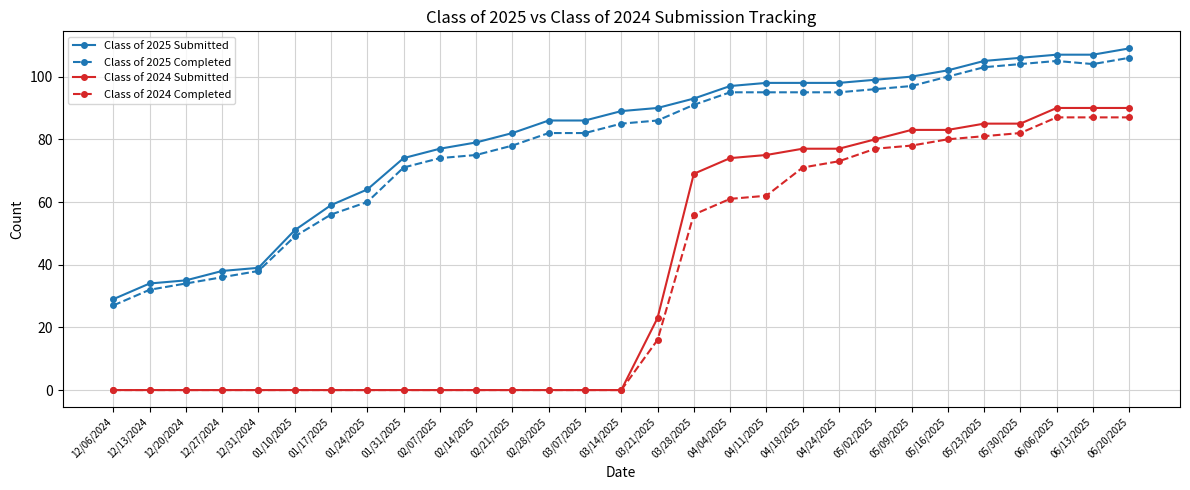

What is the greatest value displayed?

109